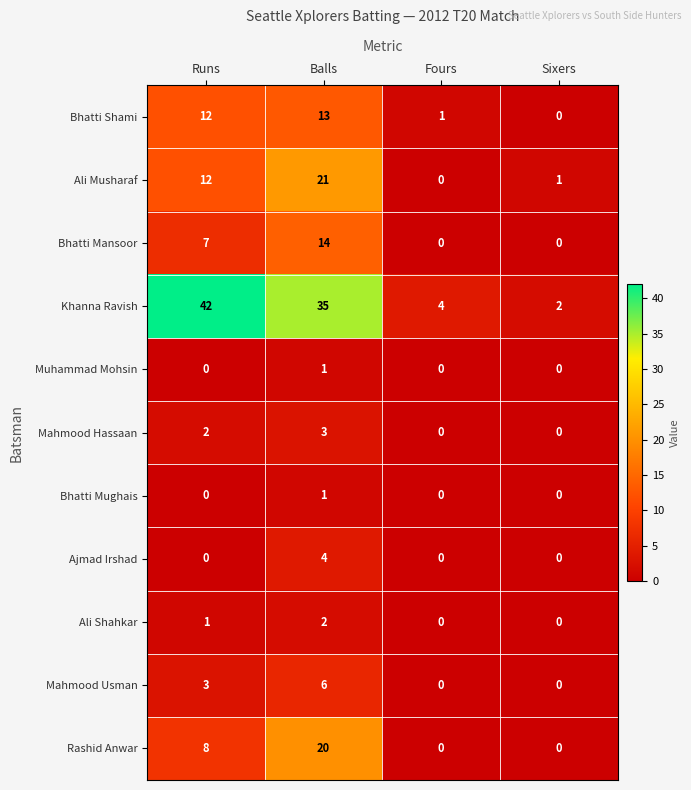

Rank the categories by Ali Musharaf value from highest to lowest.

Balls, Runs, Sixers, Fours